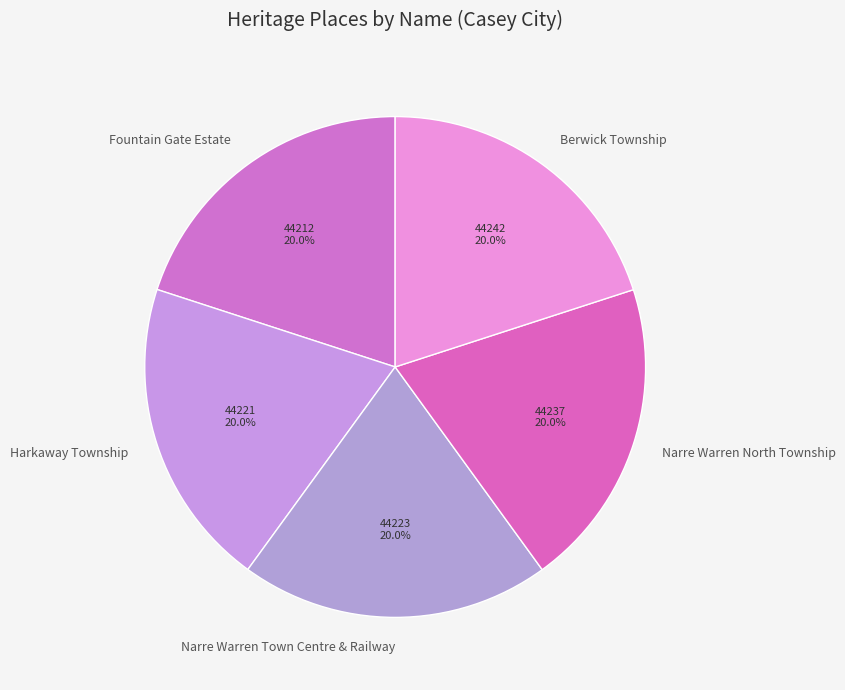

What is the ratio of the value at Narre Warren North Township to the value at Fountain Gate Estate?

1.0